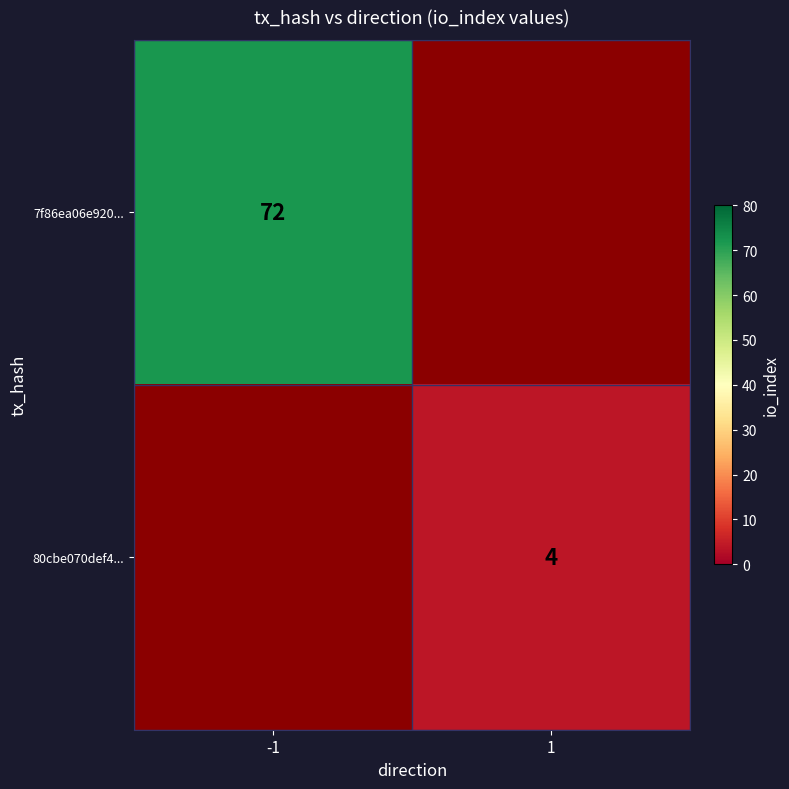

Rank the categories by 80cbe070def4... value from highest to lowest.

-1, 1